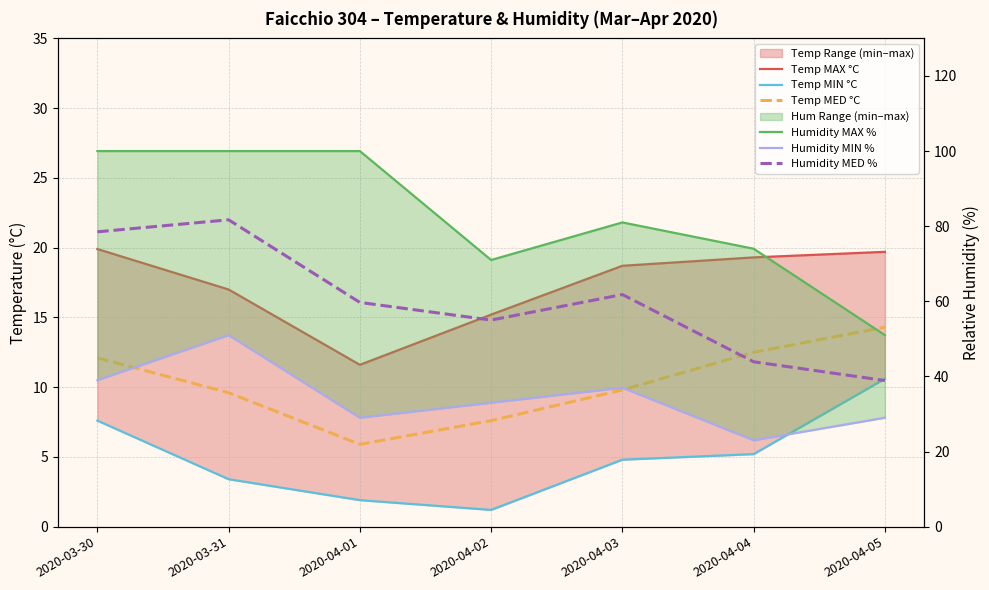

What position from the left is 2020-03-31?

2